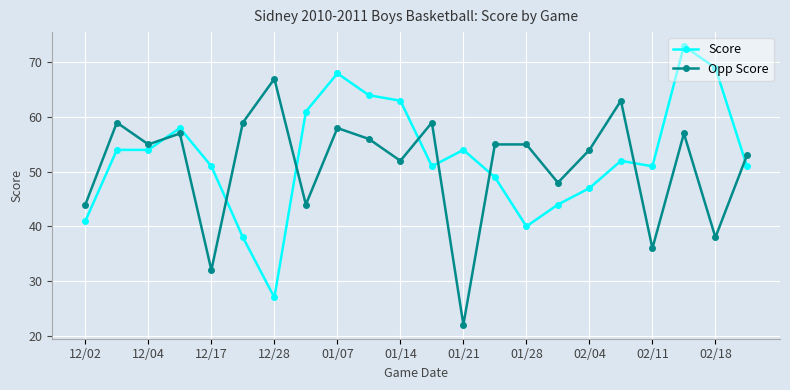

How many intersections are there between Score and Opp Score?

8